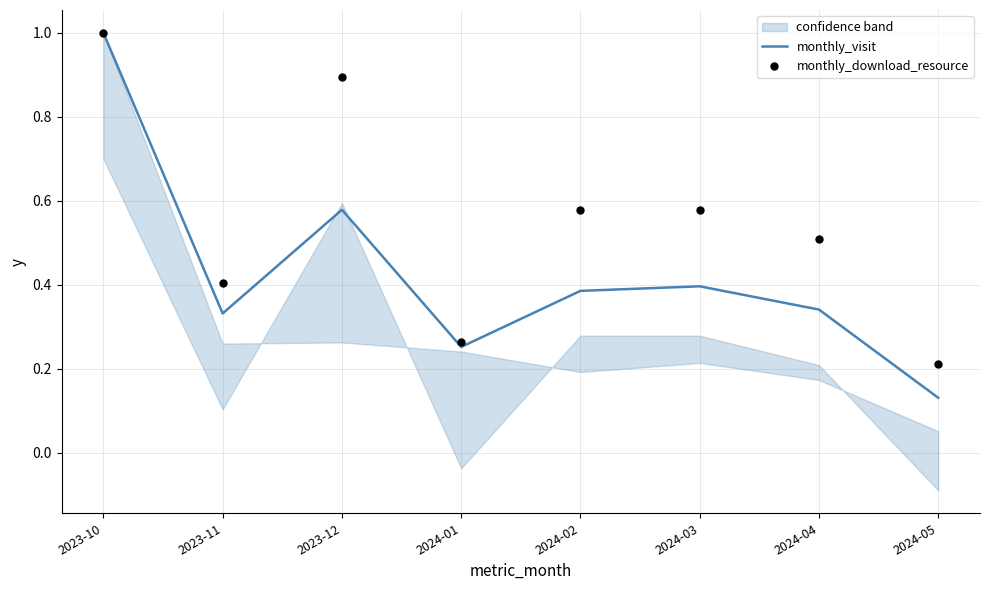

Which series reaches the minimum Y coordinate?

monthly_visit